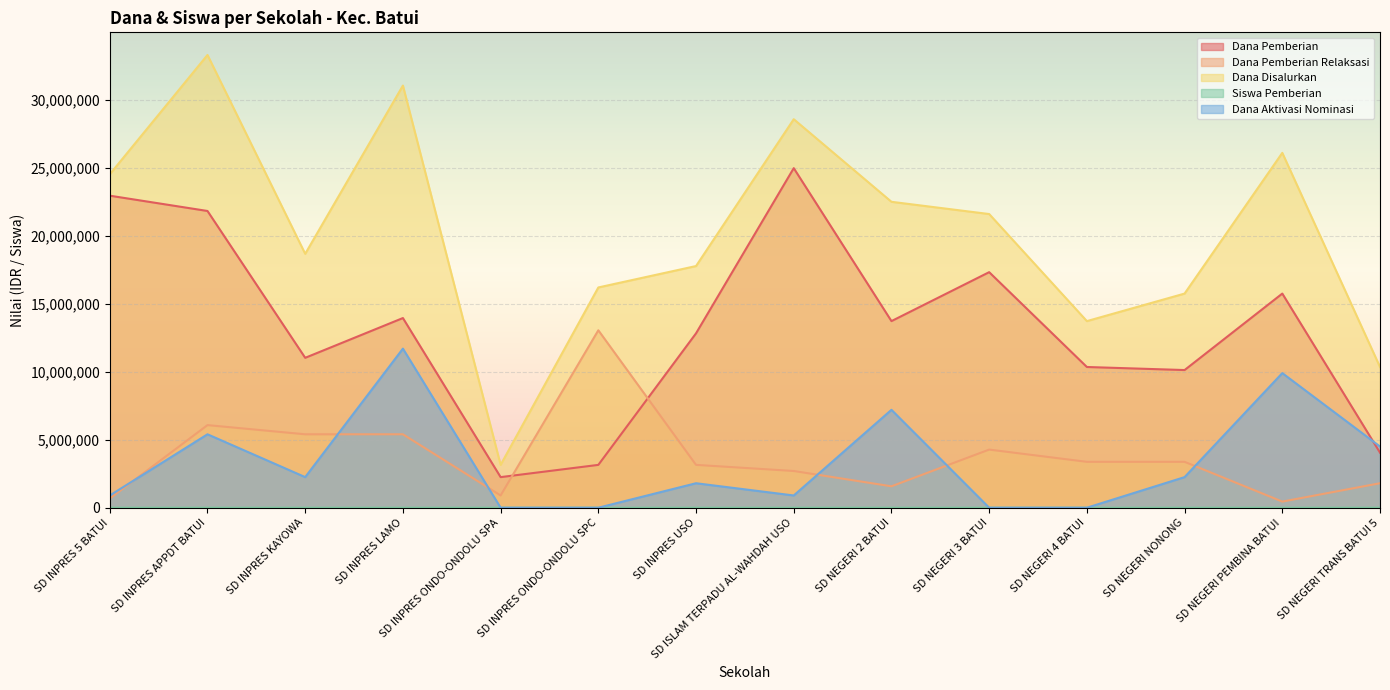

In Siswa Pemberian, how many points are higher than both neighbors (excluding endpoints)?

5